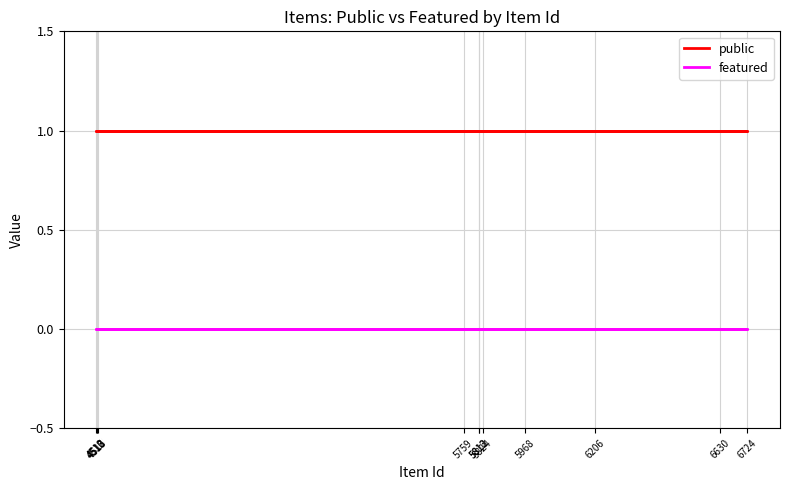

Which series has the largest total across all categories?

public